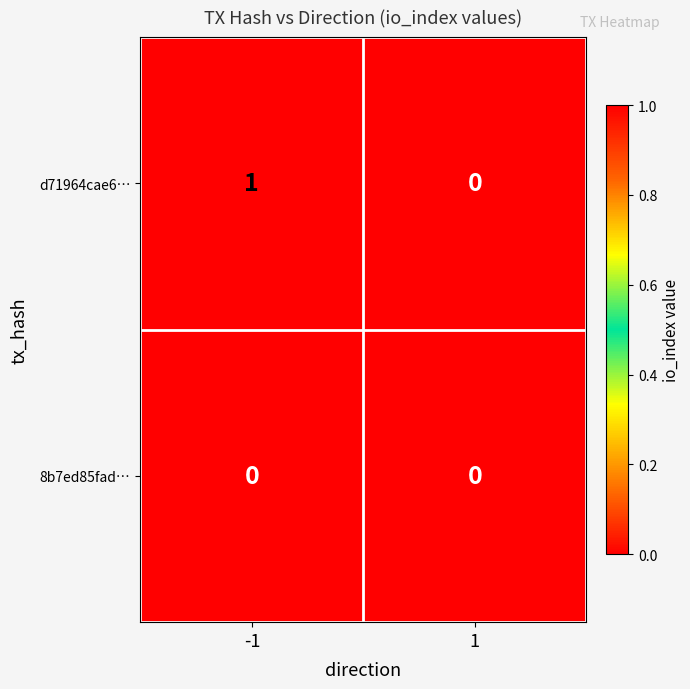

Which series has the largest total across all categories?

d71964cae6…